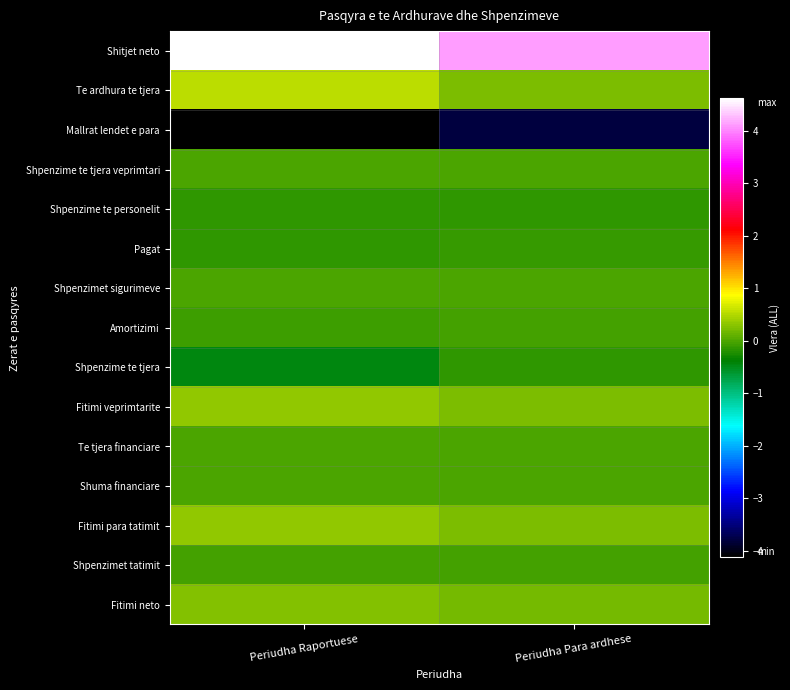

Count the number of data series in this chart.

15